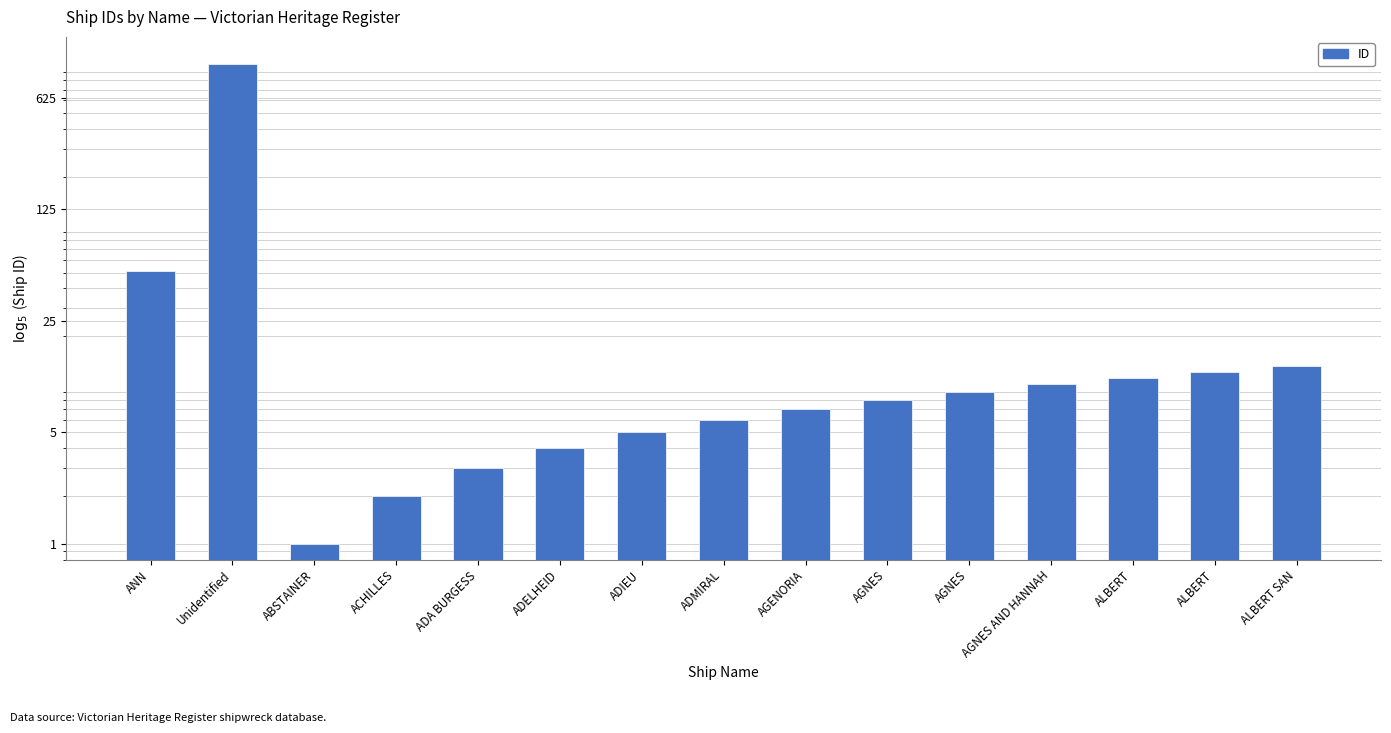

The chart shows a value of 9 at AGNES. True or false?

True